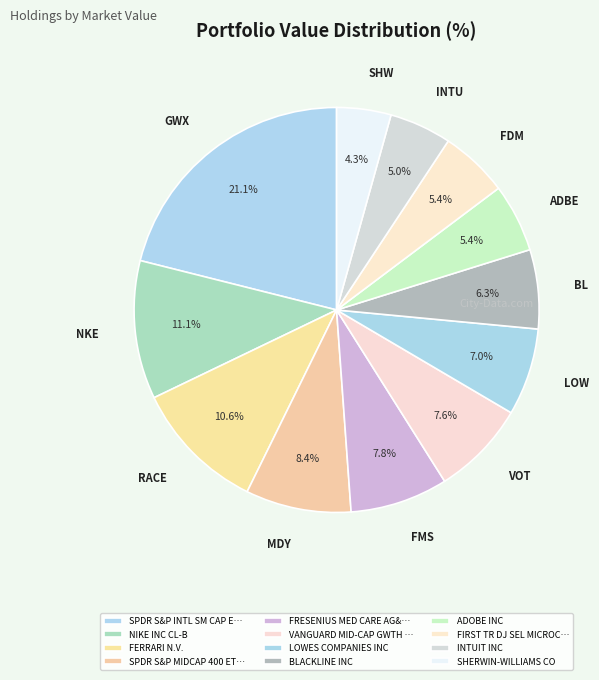

How many segments does this pie chart have?

12